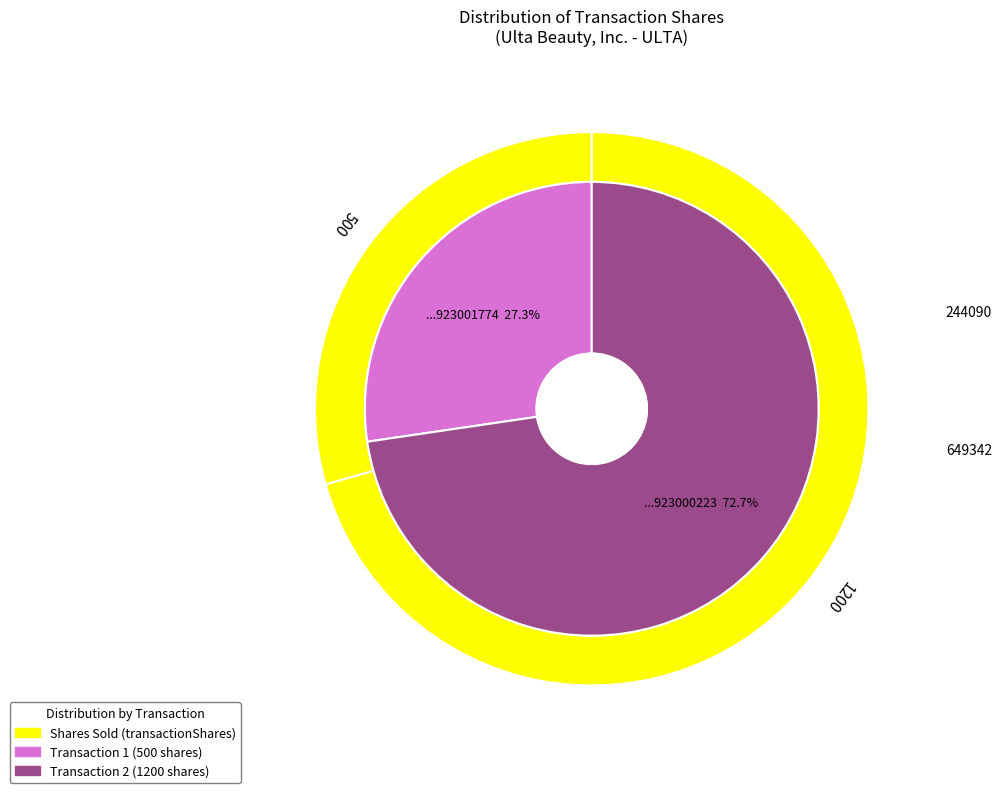

How many segments does this pie chart have?

2